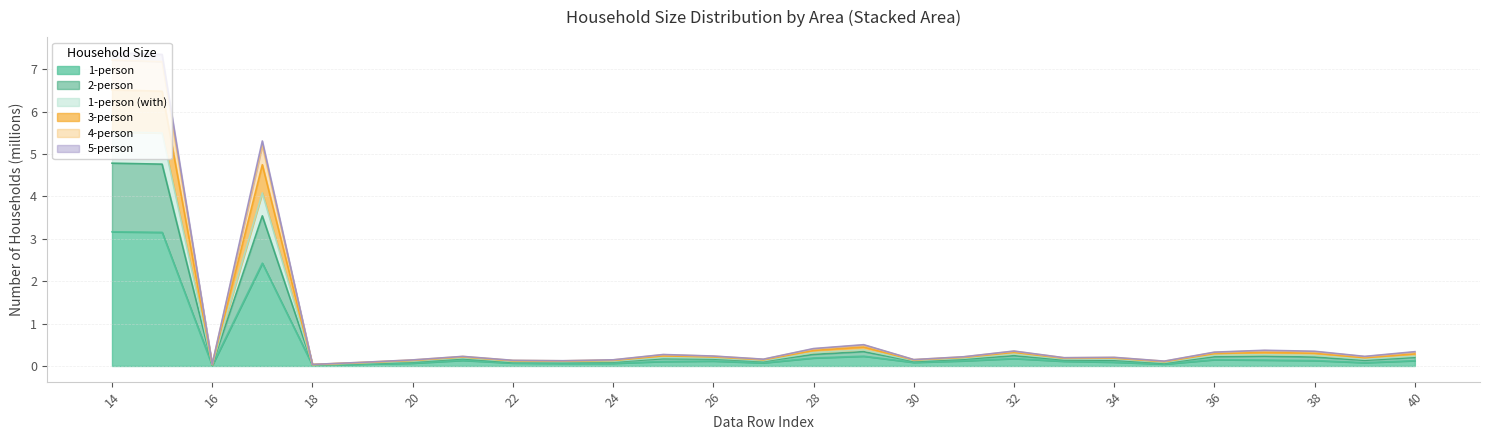

The value of 4-person at 14 is 9.8. True or false?

False